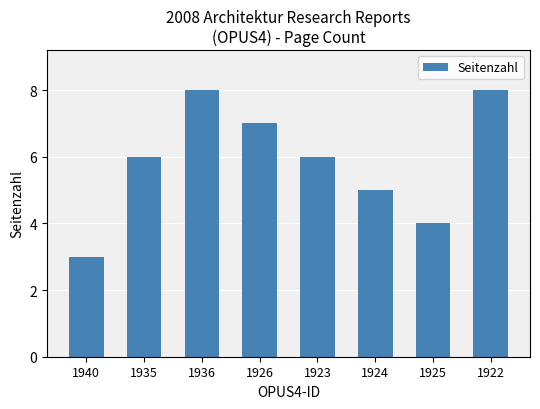

True or false: the data shows 8 at 1922.

True